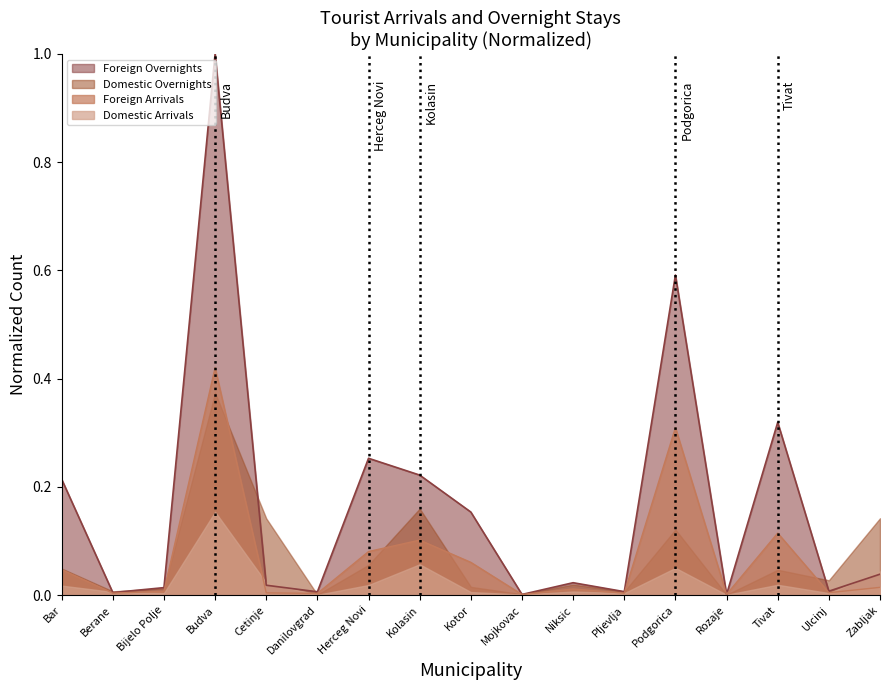

List the labels in order of Foreign Overnights value, largest first.

Budva, Podgorica, Tivat, Herceg Novi, Kolasin, Bar, Kotor, Zabljak, Niksic, Cetinje, Bijelo Polje, Ulcinj, Pljevlja, Danilovgrad, Berane, Rozaje, Mojkovac